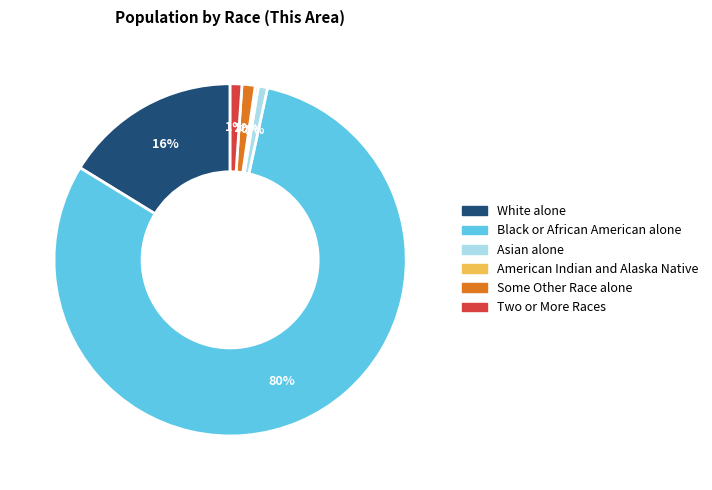

Is the sum of Two or More Races and Asian alone greater than half?

No